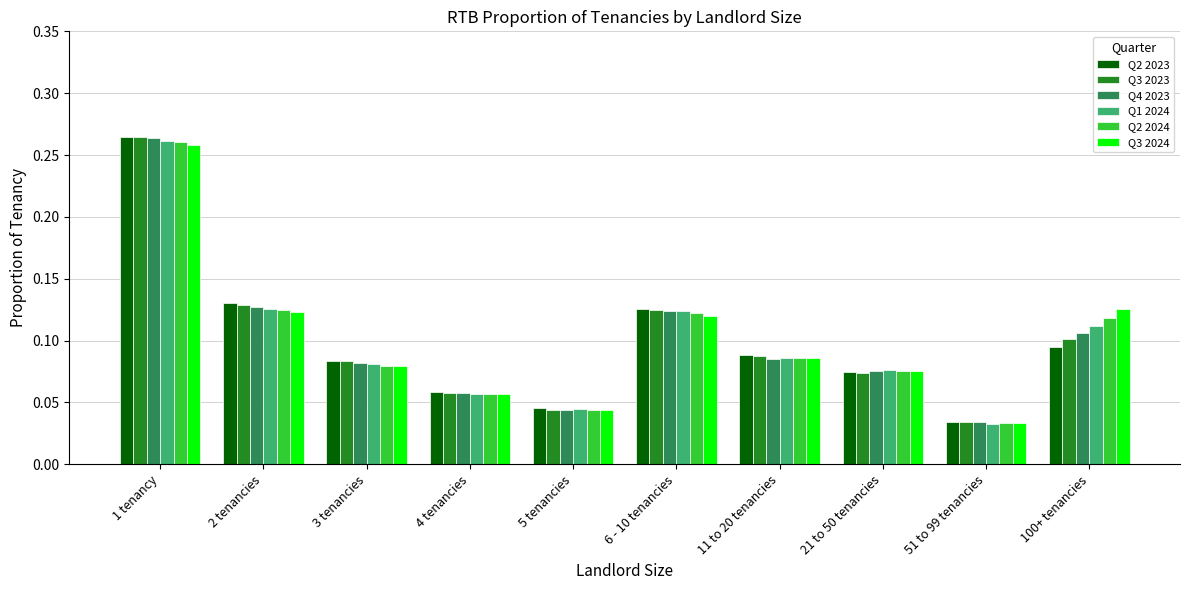

What position from the right is 2 tenancies?

9